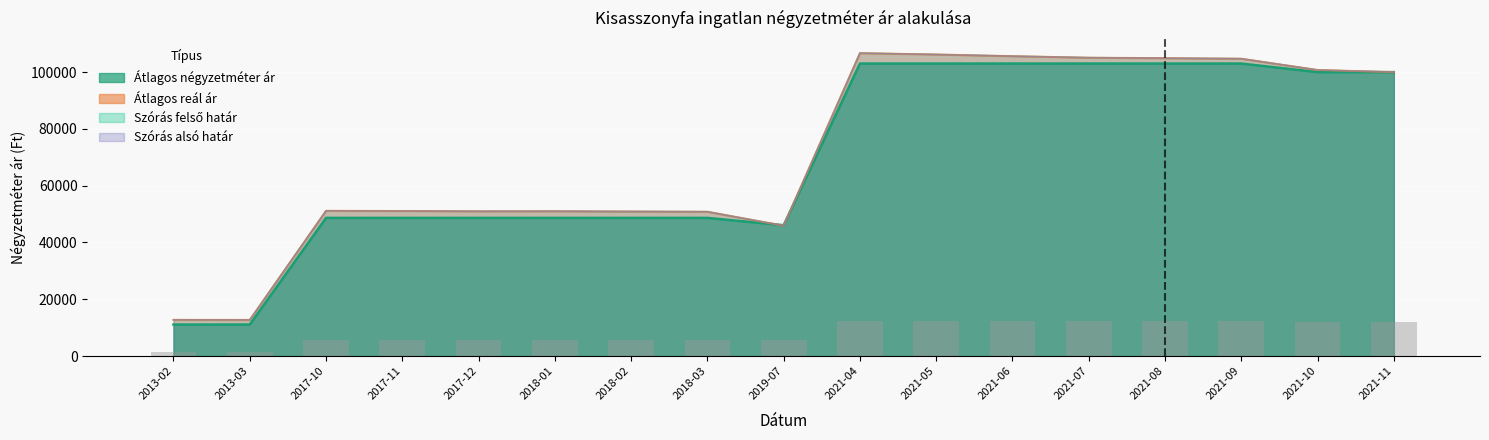

What is the average value of the Átlagos négyzetméter ár series?

69306